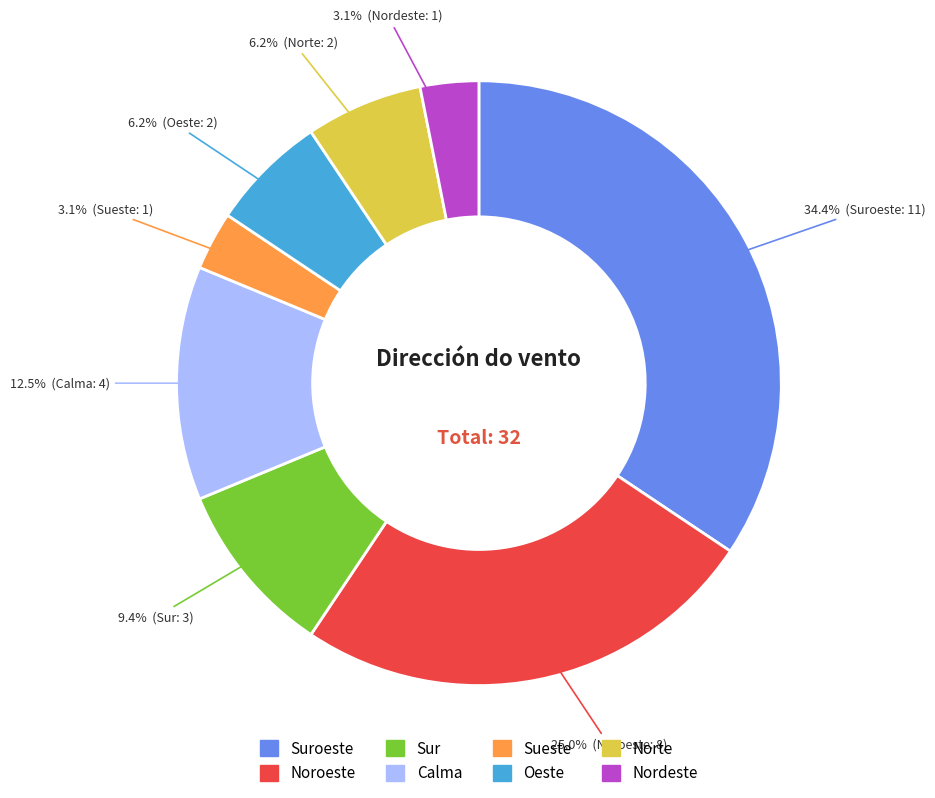

Is there any slice that represents more than half of the pie?

No